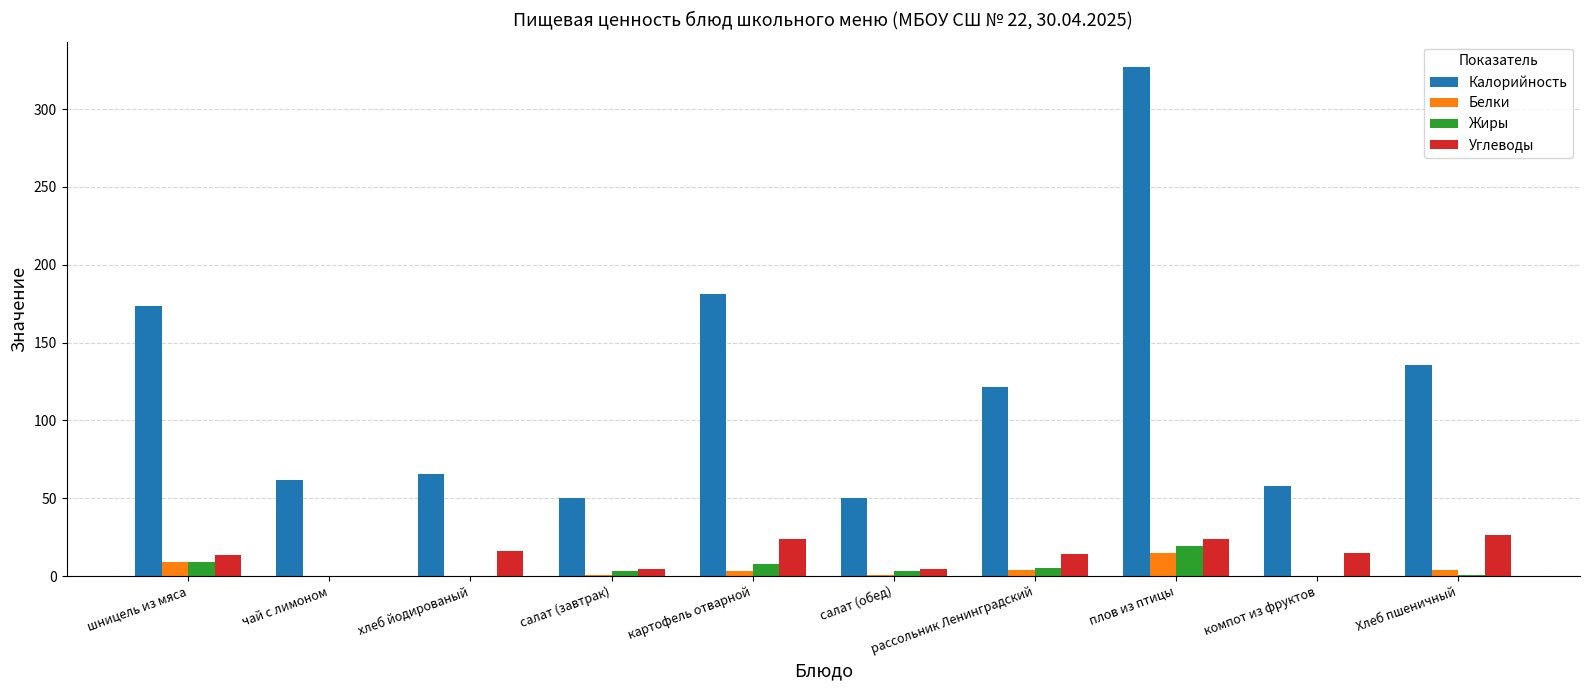

How many groups of bars are there?

10